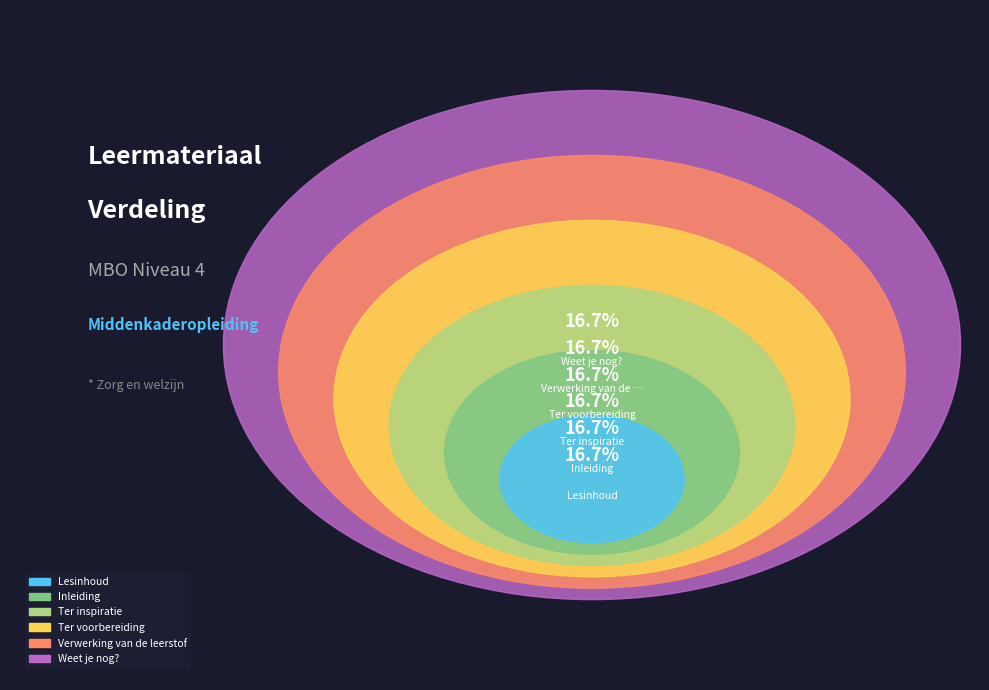

To the nearest percent, what percentage of the pie is Ter inspiratie?

17%